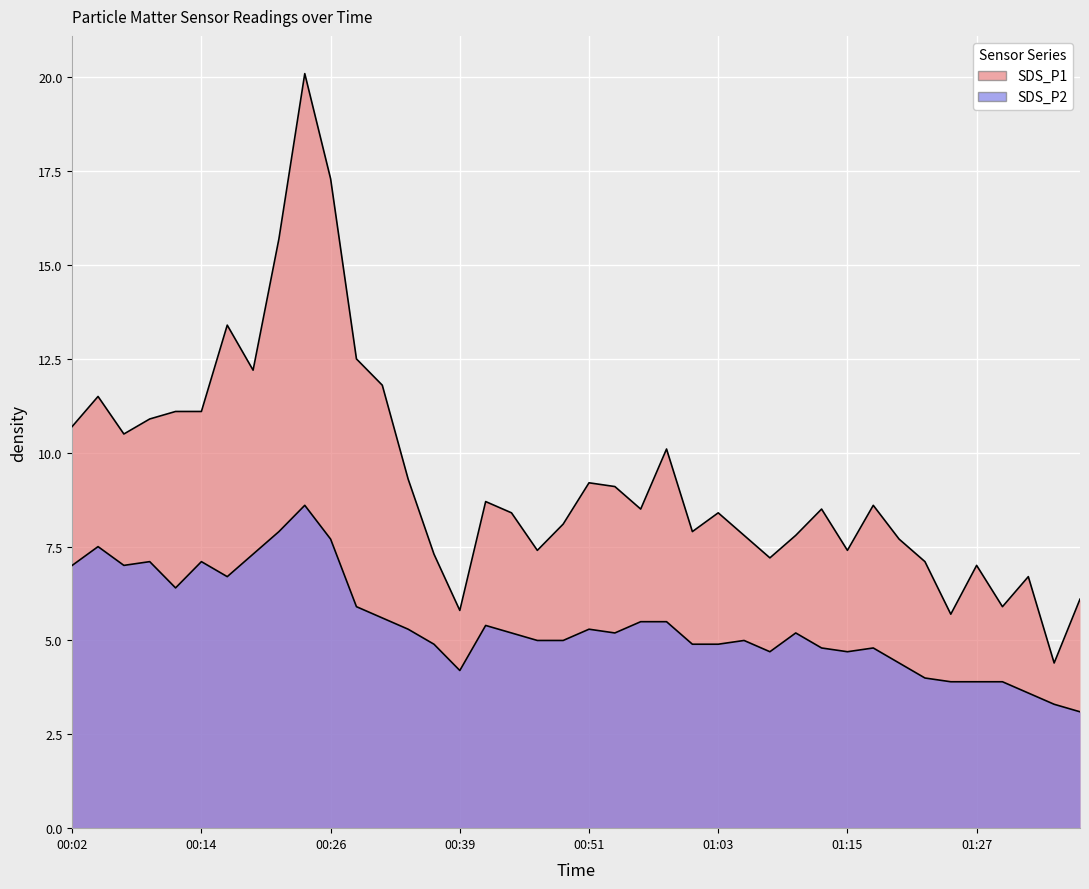

True or false: SDS_P2 and SDS_P1 cross at least once.

False